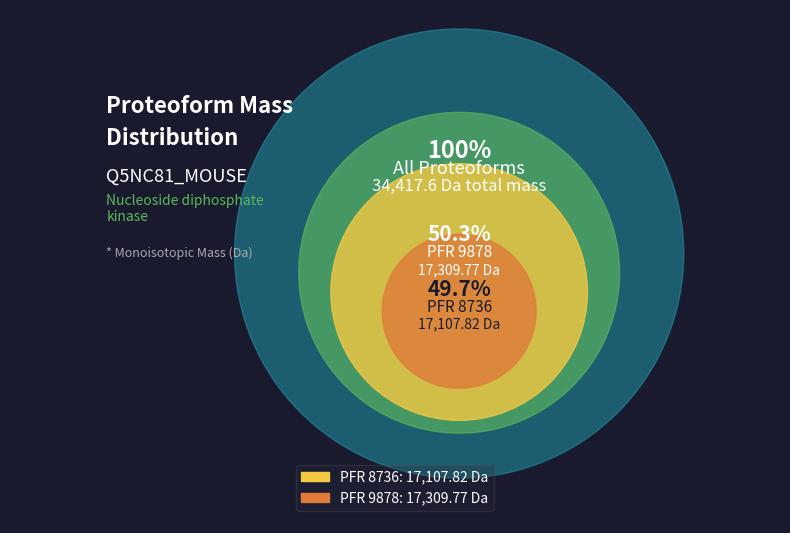

What is the largest slice in the pie chart?

9878